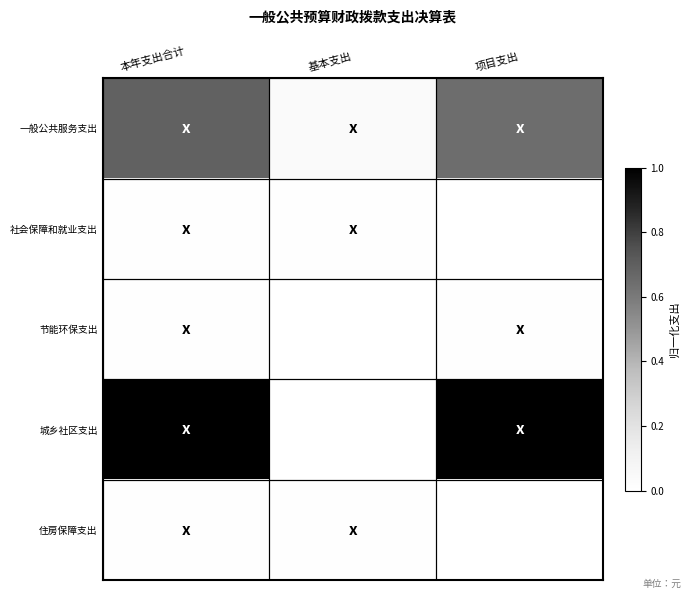

Reading left to right, extract all data points from this chart.

一般公共服务支出: 本年支出合计=0.7	基本支出=0.0	项目支出=0.6
社会保障和就业支出: 本年支出合计=0.0	基本支出=0.0	项目支出=0.0
节能环保支出: 本年支出合计=0.0	基本支出=0.0	项目支出=0.0
城乡社区支出: 本年支出合计=1.0	基本支出=0.0	项目支出=1.0
住房保障支出: 本年支出合计=0.0	基本支出=0.0	项目支出=0.0